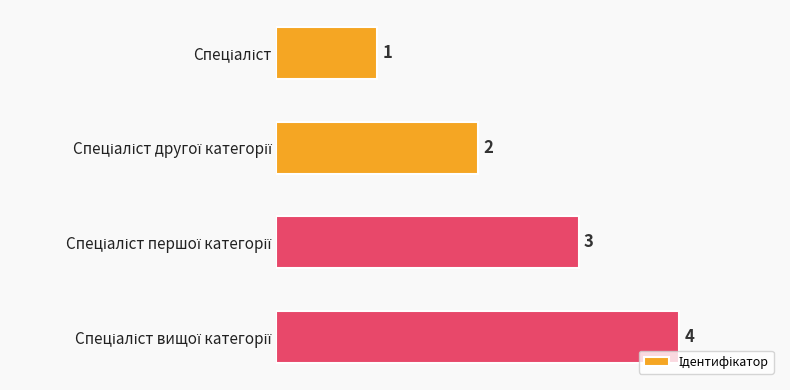

What is the sum of all values?

10